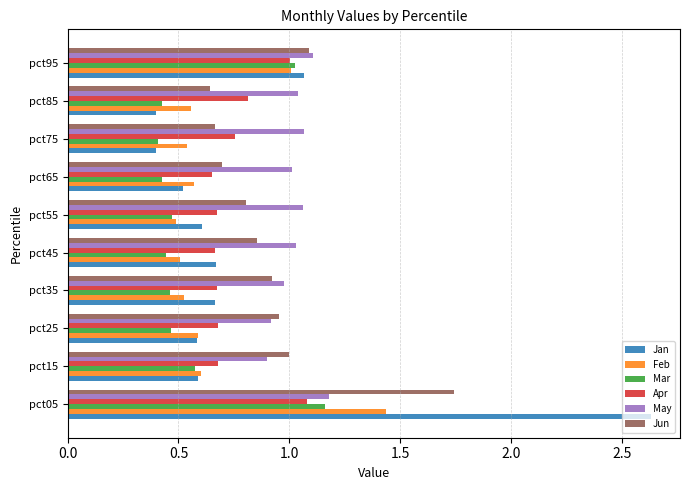

Is the value of Jun at pct25 greater than the value of Mar at pct45?

Yes